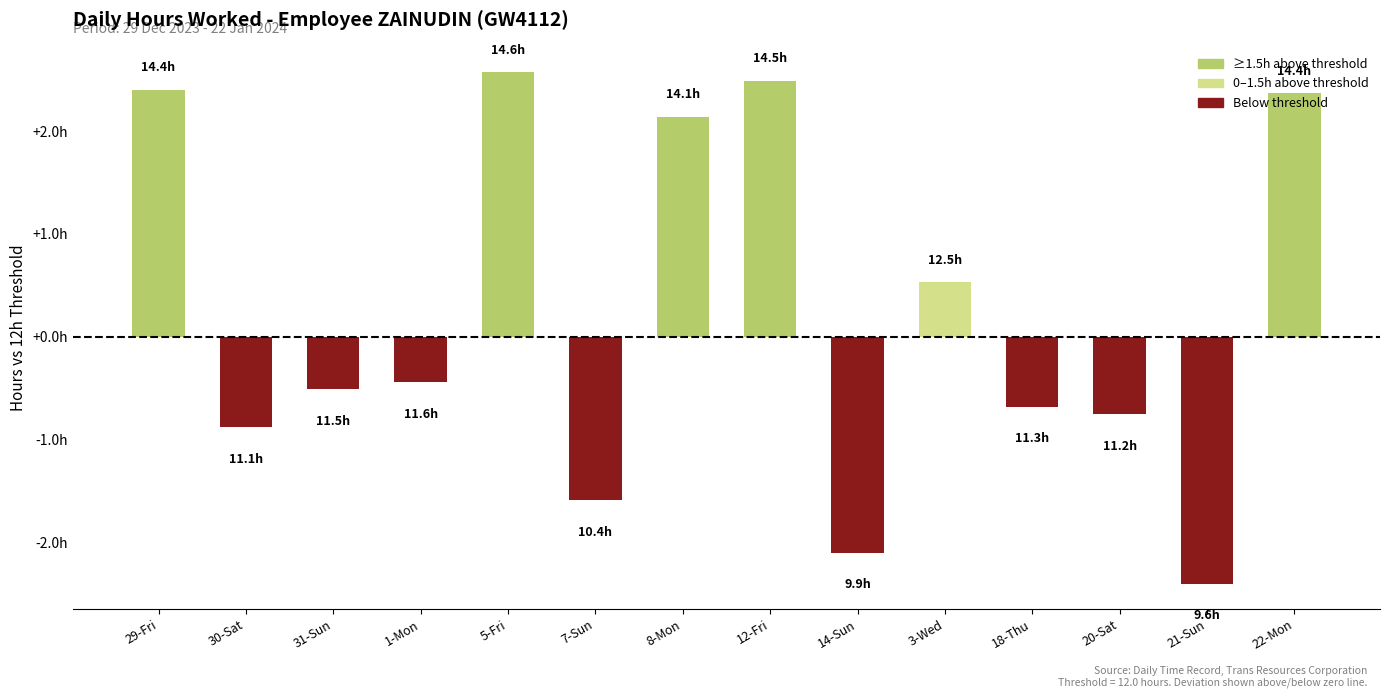

List the labels in order of value, largest first.

5-Fri, 12-Fri, 29-Fri, 22-Mon, 8-Mon, 3-Wed, 1-Mon, 31-Sun, 18-Thu, 20-Sat, 30-Sat, 7-Sun, 14-Sun, 21-Sun